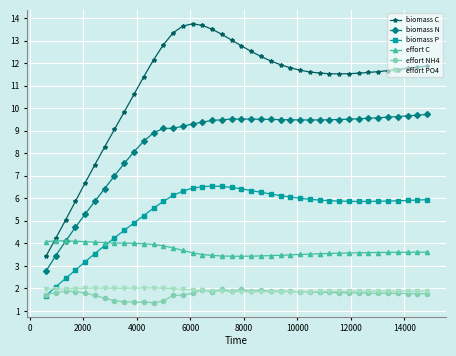

Which series has the largest range (max minus min)?

biomass C